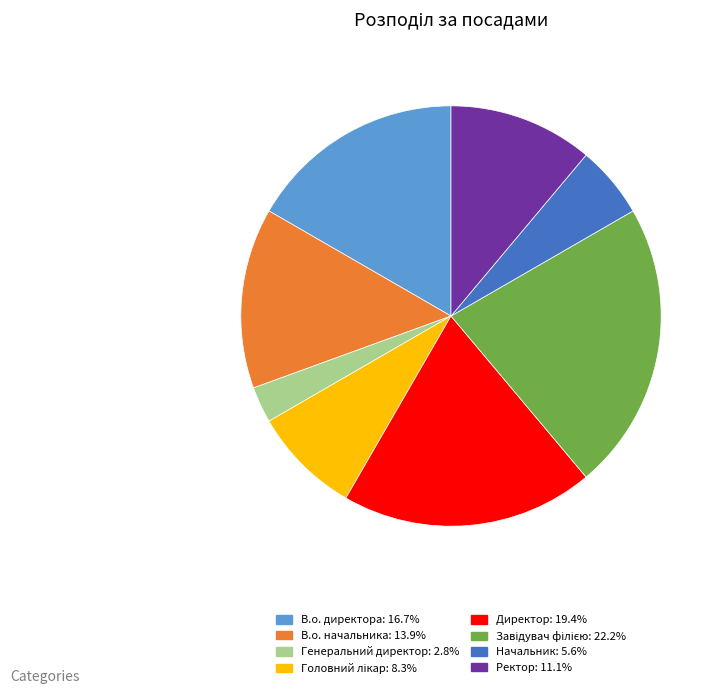

Is there any slice that represents more than half of the pie?

No